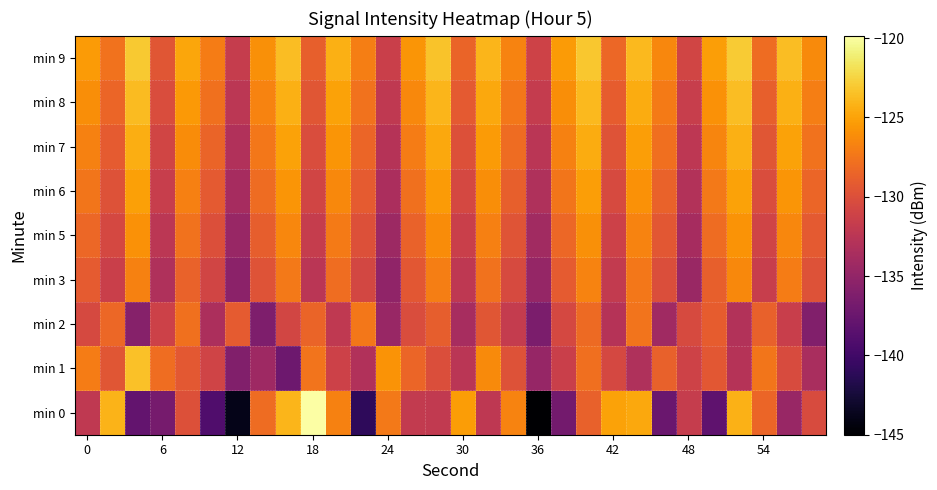

Count the number of data series in this chart.

9